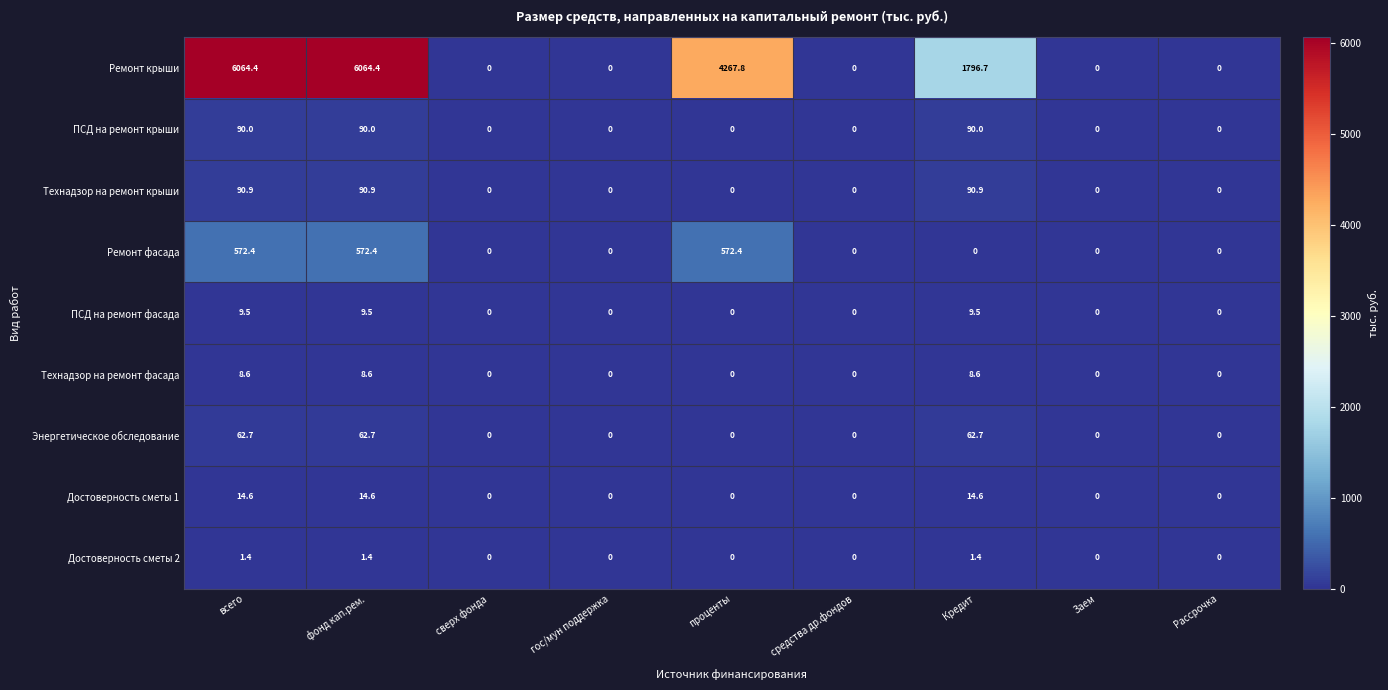

Which series changed the most between всего and гос/мун поддержка?

Ремонт крыши